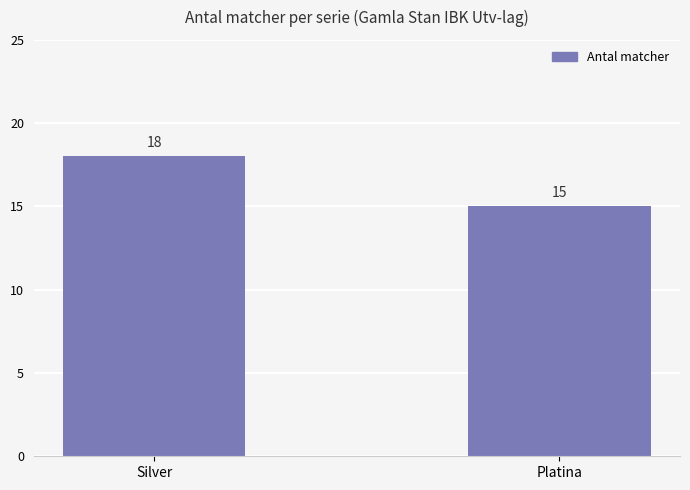

At which category does the chart reach its peak across all series?

Silver